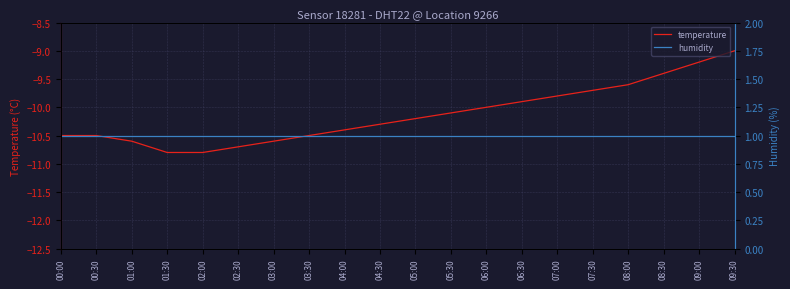

Does the chart display data point markers on the line(s)?

No